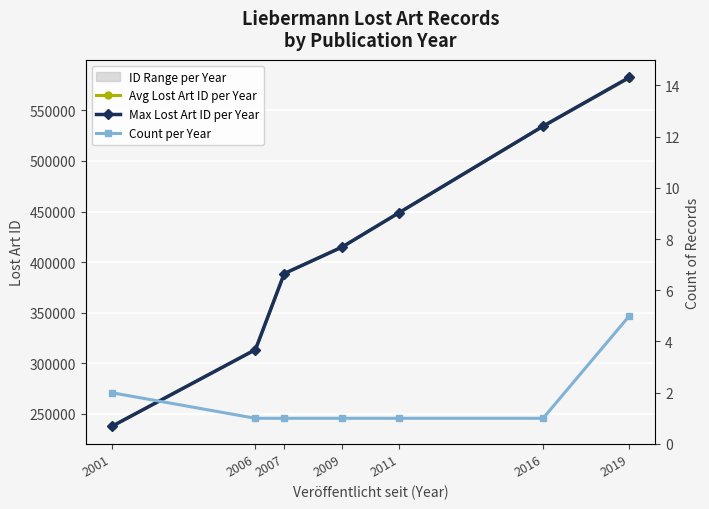

Count the Avg Lost Art ID per Year values in the range 313497 to 534372.

5